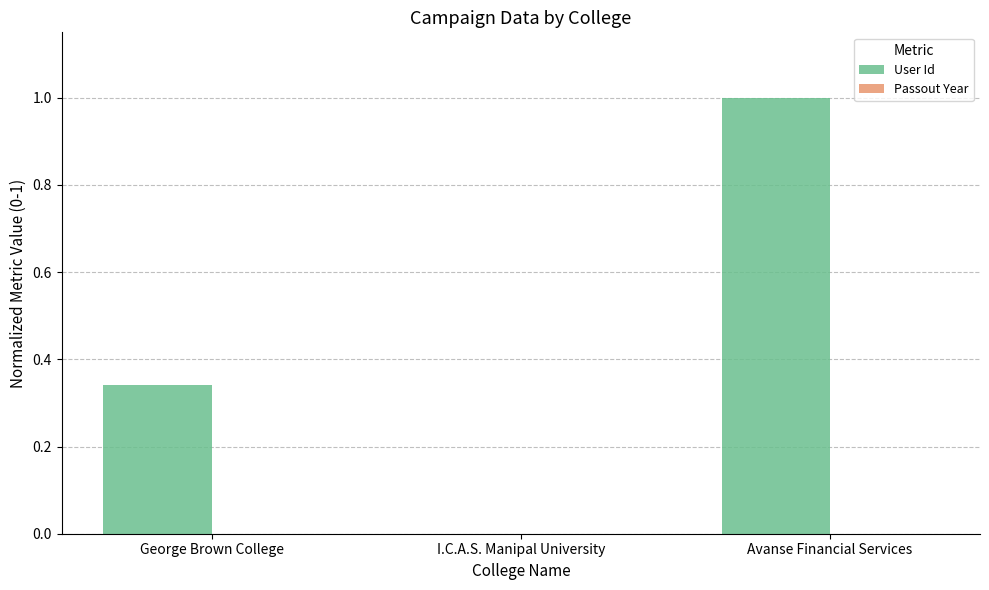

What is the change in value from George Brown College to I.C.A.S. Manipal University?

-0.3